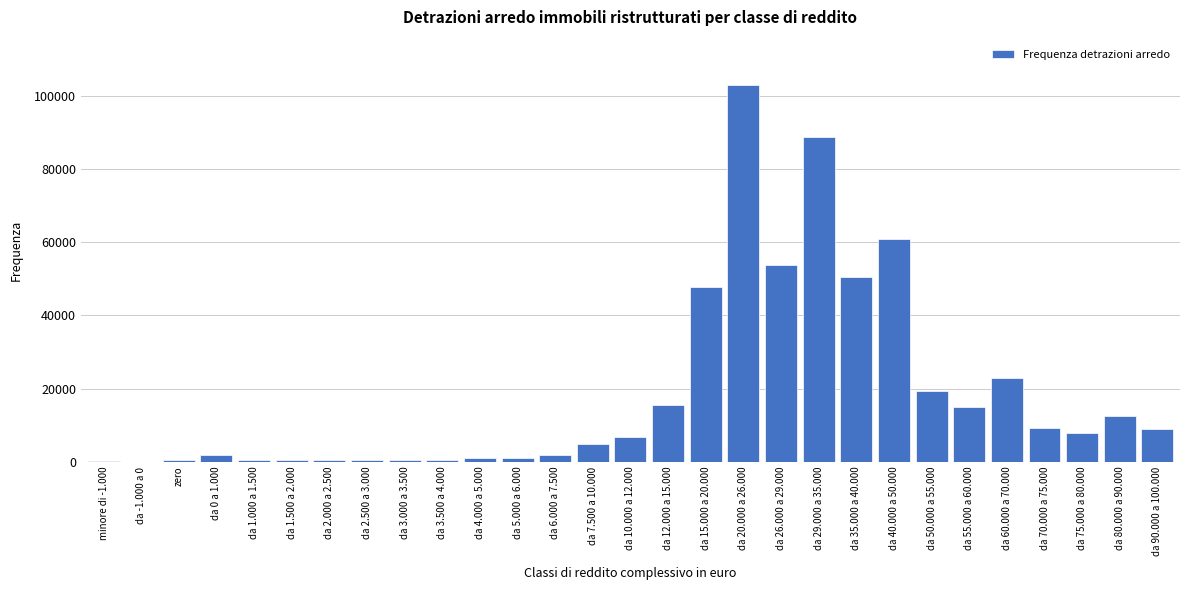

What is the greatest value displayed?

102900